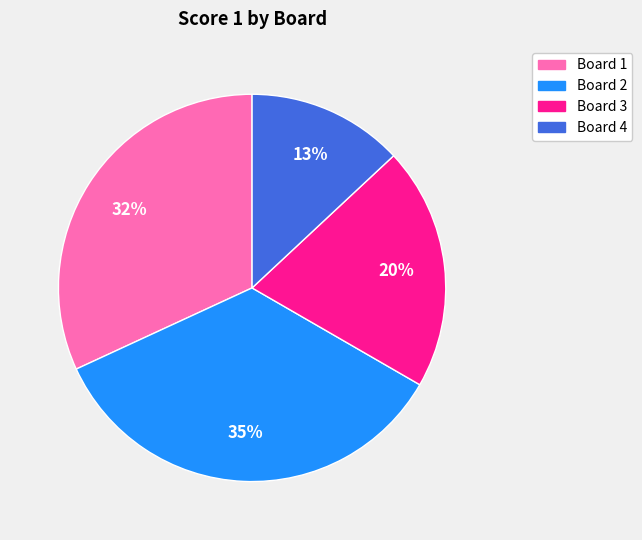

How many segments does this pie chart have?

4